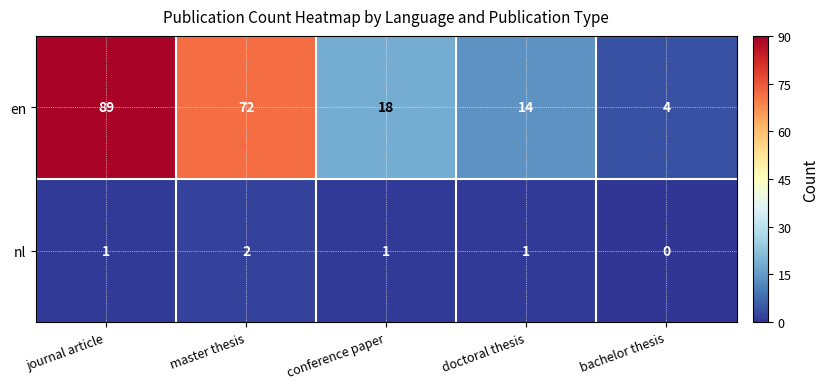

What is the greatest value displayed?

89